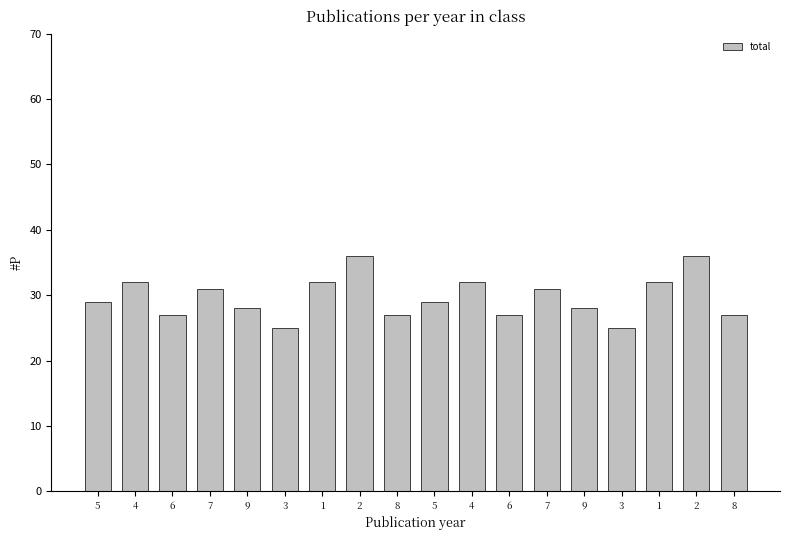

Count the number of categories in the chart.

18